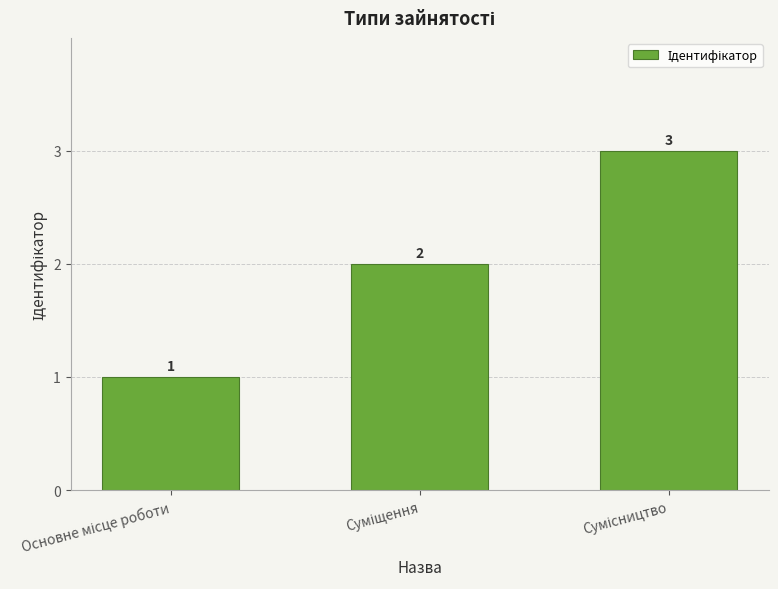

How many values are between 1 and 3?

3